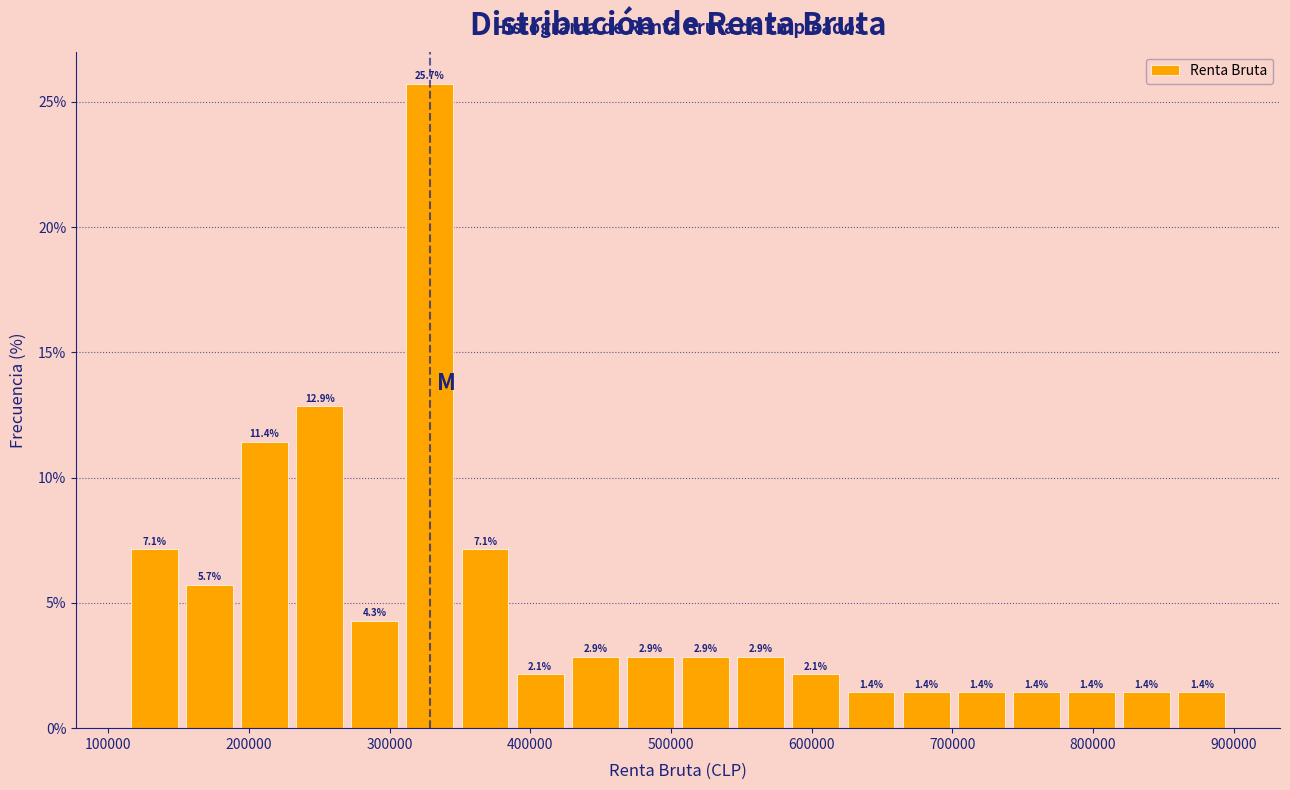

Read against the x-axis, roughly where is the centre of the tallest bar?

330000